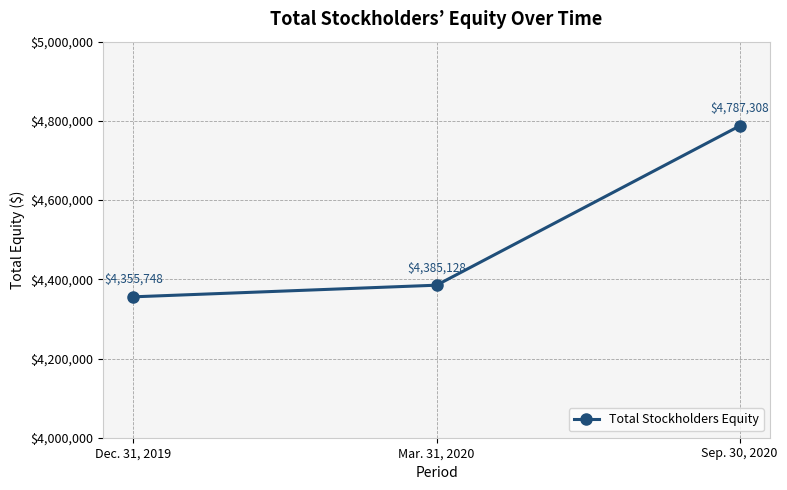

Reading right to left, extract all data points from this chart.

Sep. 30, 2020=4787308	Mar. 31, 2020=4385128	Dec. 31, 2019=4355748